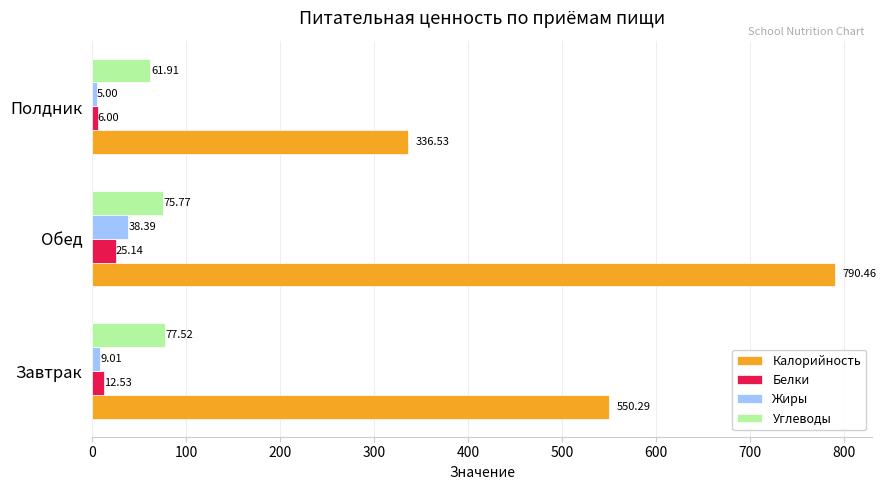

At Полдник, list the series in order from largest to smallest.

Калорийность, Углеводы, Белки, Жиры